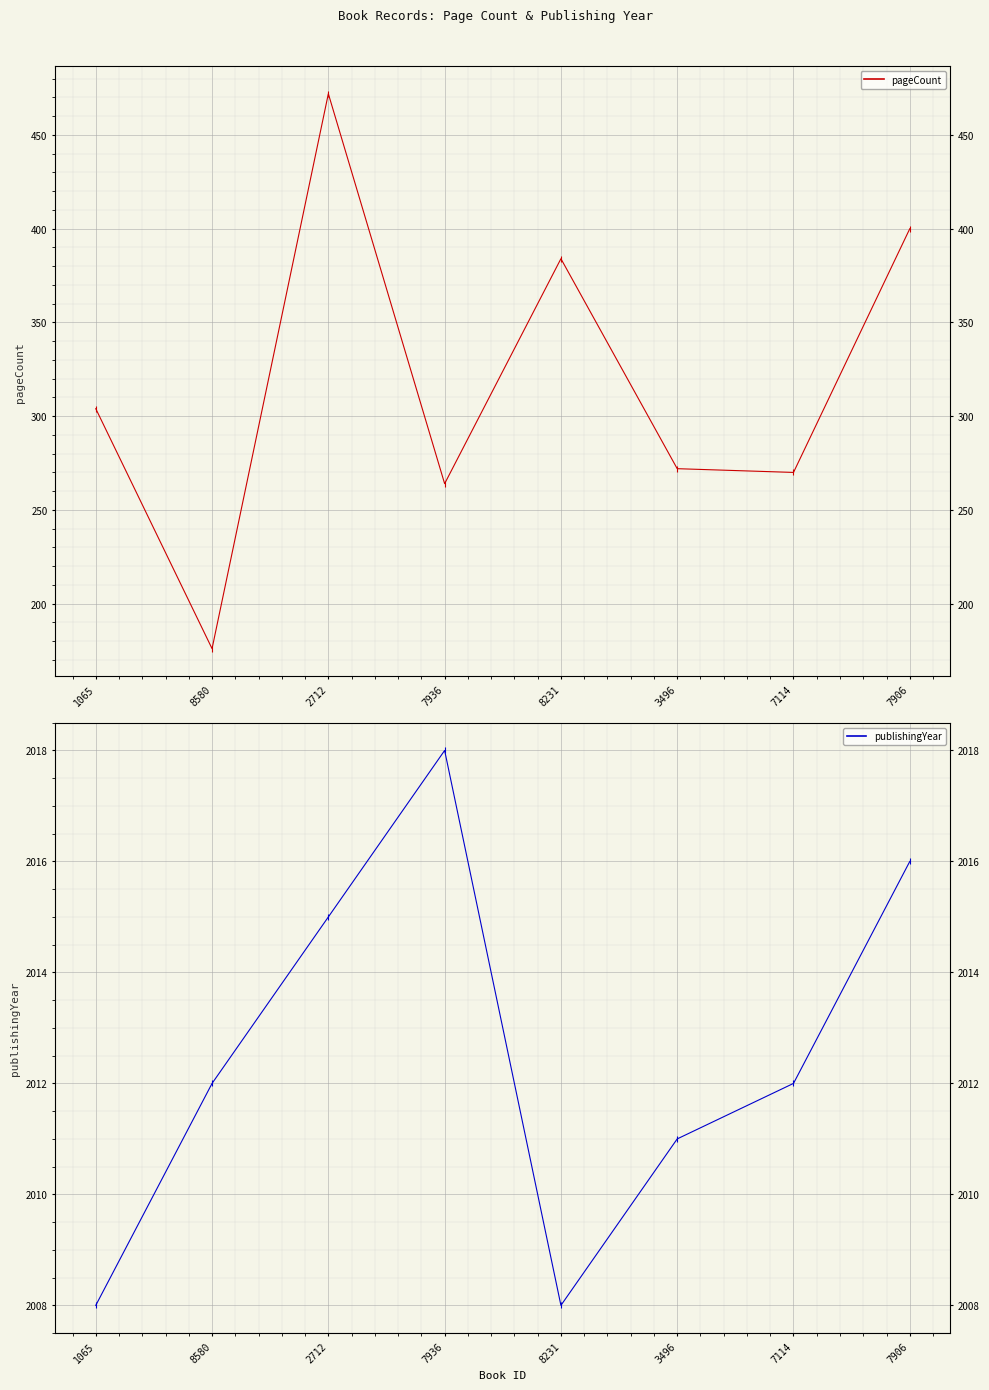

At which label does publishingYear first exceed 2012?

2712